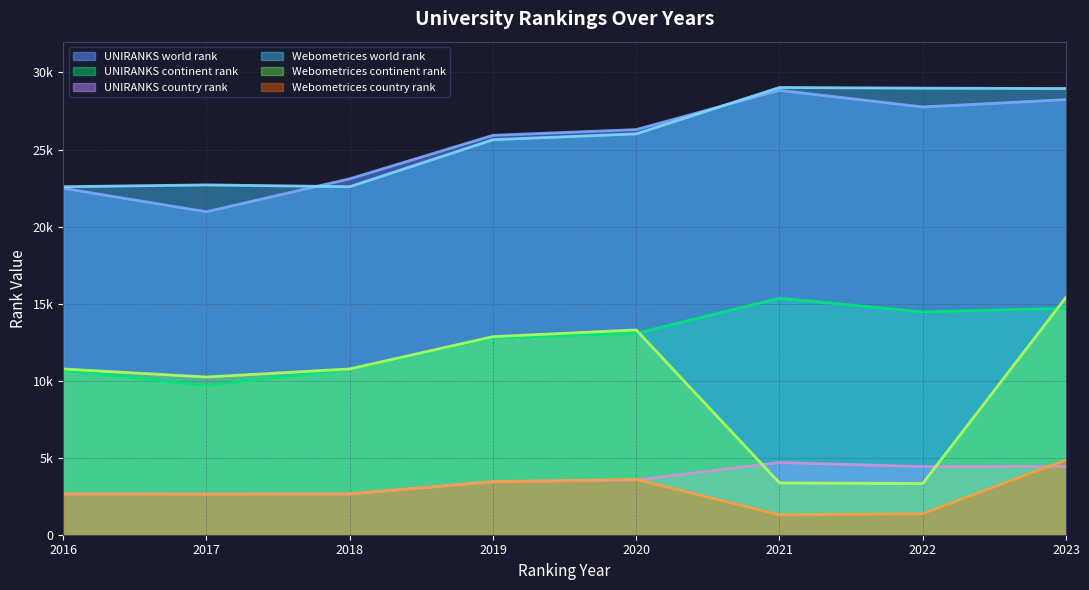

Count the number of data series in this chart.

6